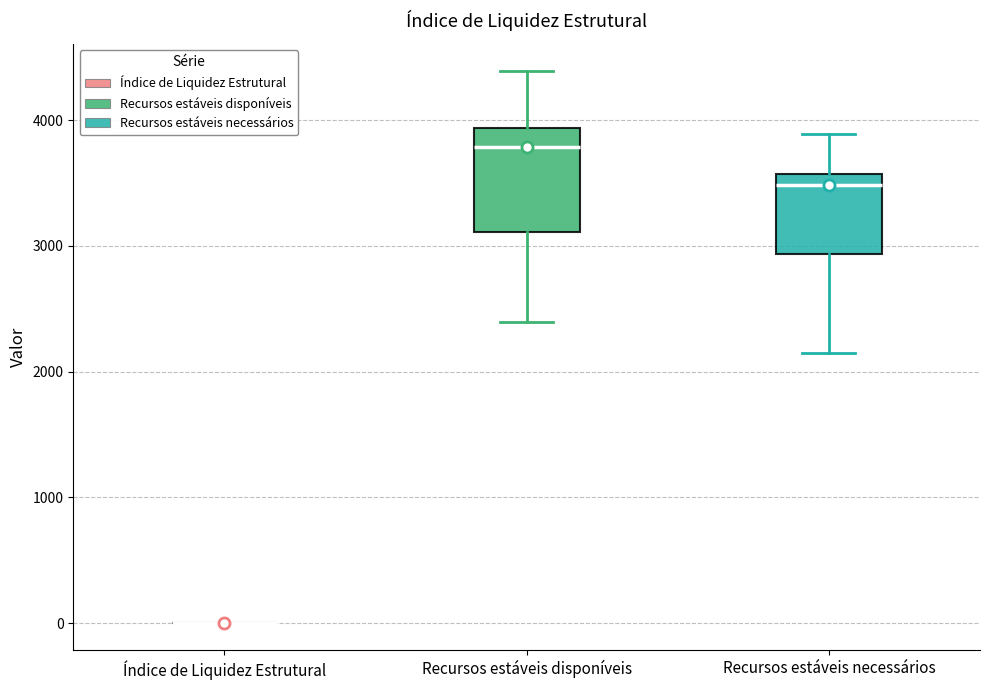

Which box is the tallest, from its lower edge to its upper edge?

Recursos estáveis disponíveis